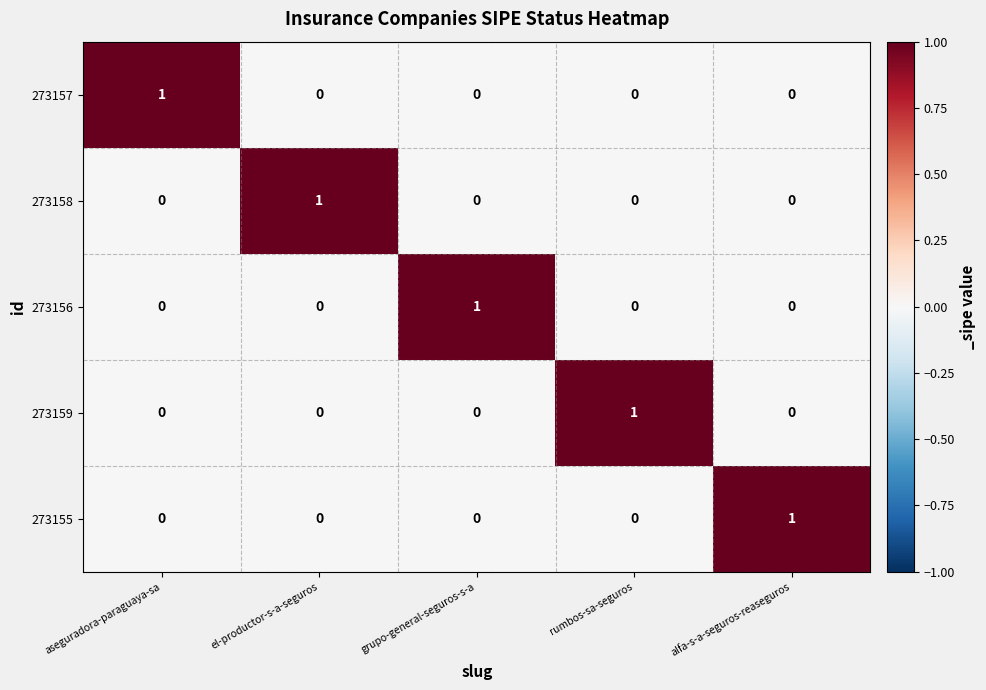

Is it true that 273158 equals 0 at rumbos-sa-seguros?

True